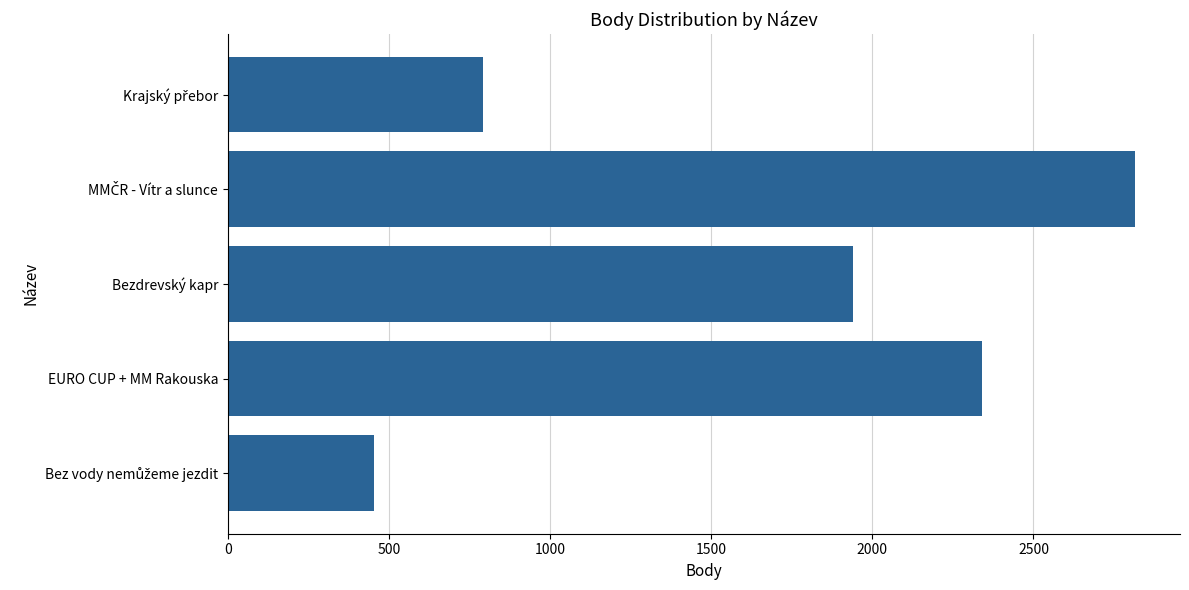

Reading bottom to top, extract all data points from this chart.

452	2339	1940	2814	792